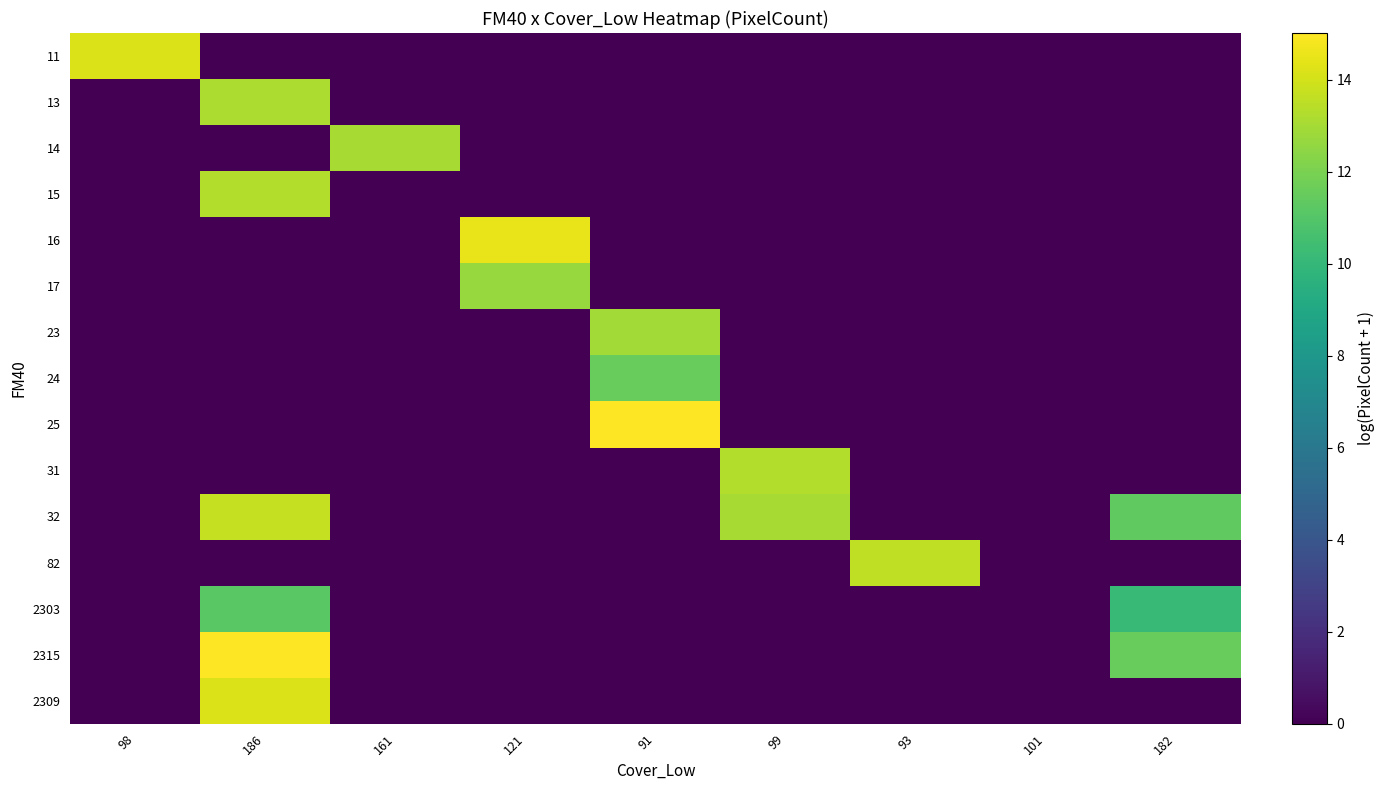

Which has a higher value, 182 or 101?

182